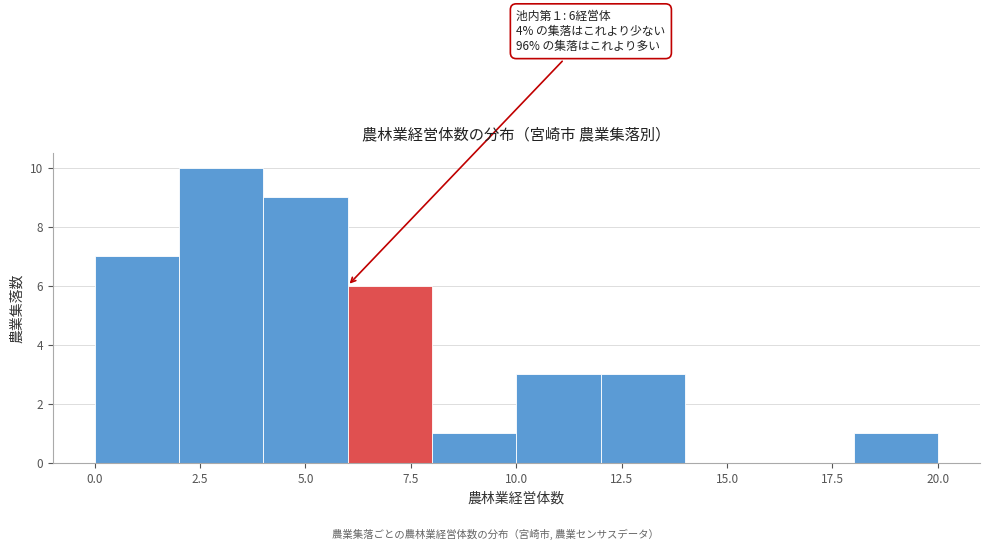

Which range on the x-axis has the tallest bar?

2 to 4